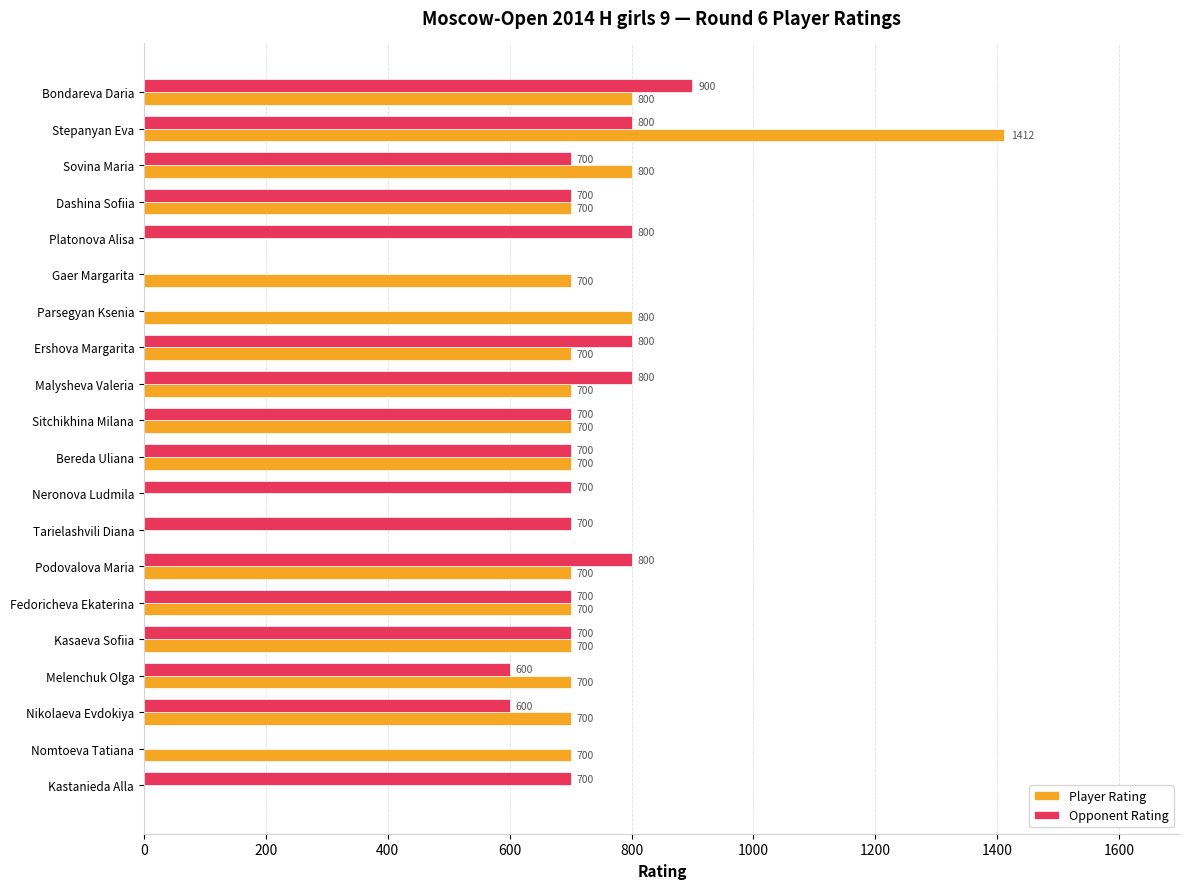

Which series changed the most between Stepanyan Eva and Tarielashvili Diana?

Player Rating